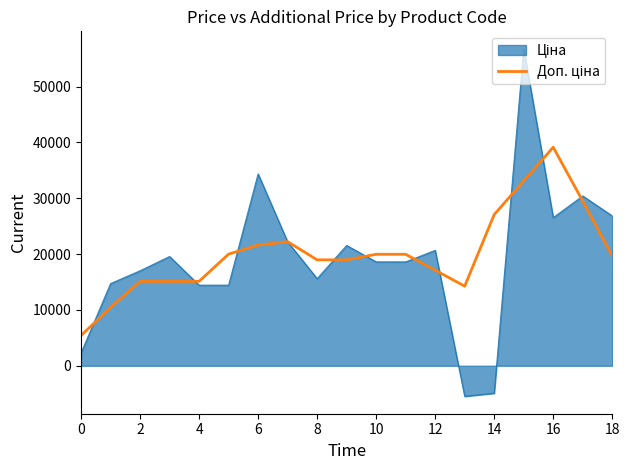

What is the greatest value displayed?

56783.7